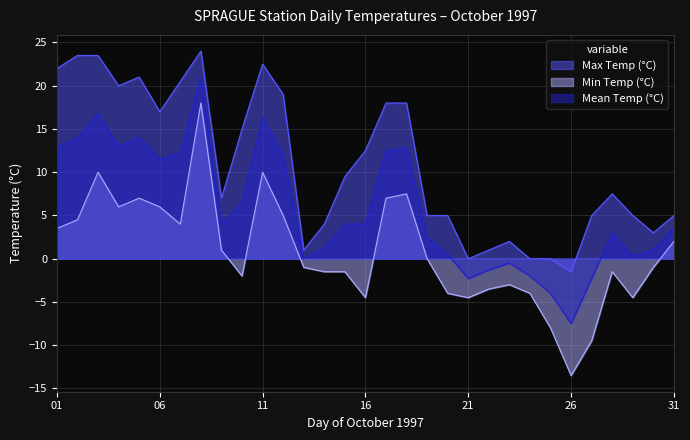

True or false: Max Temp (°C) has a value of 23.5 at 02.

True